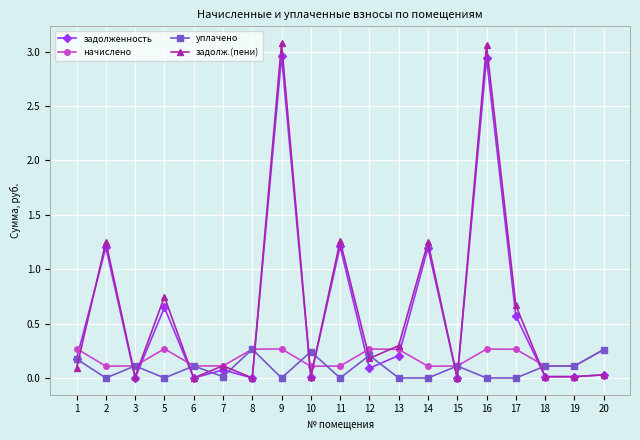

At which category does задолженность reach its first local valley?

3